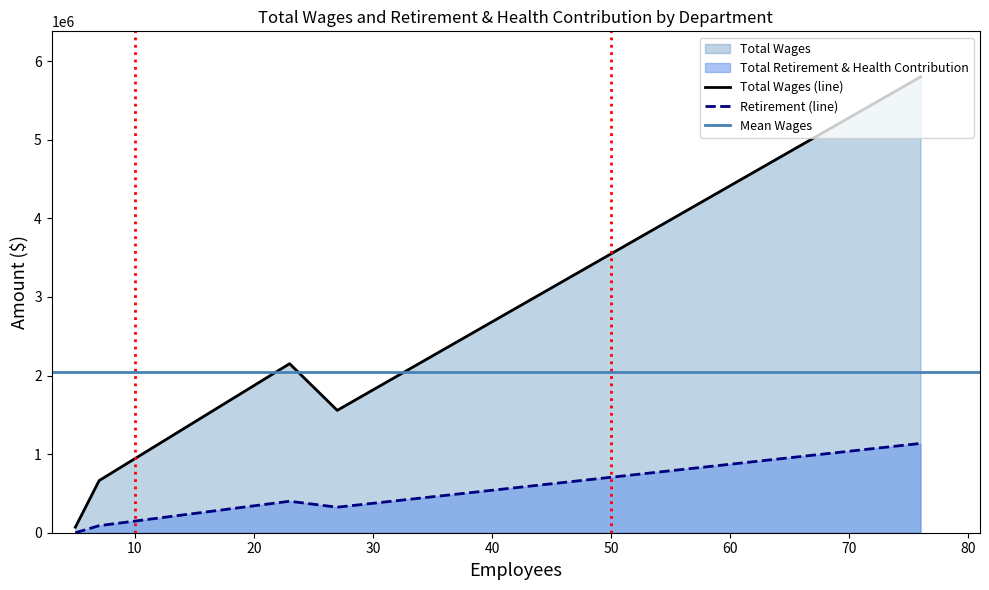

What value does the Total Retirement & Health Contribution series have at Finance, to the nearest 50?

324800